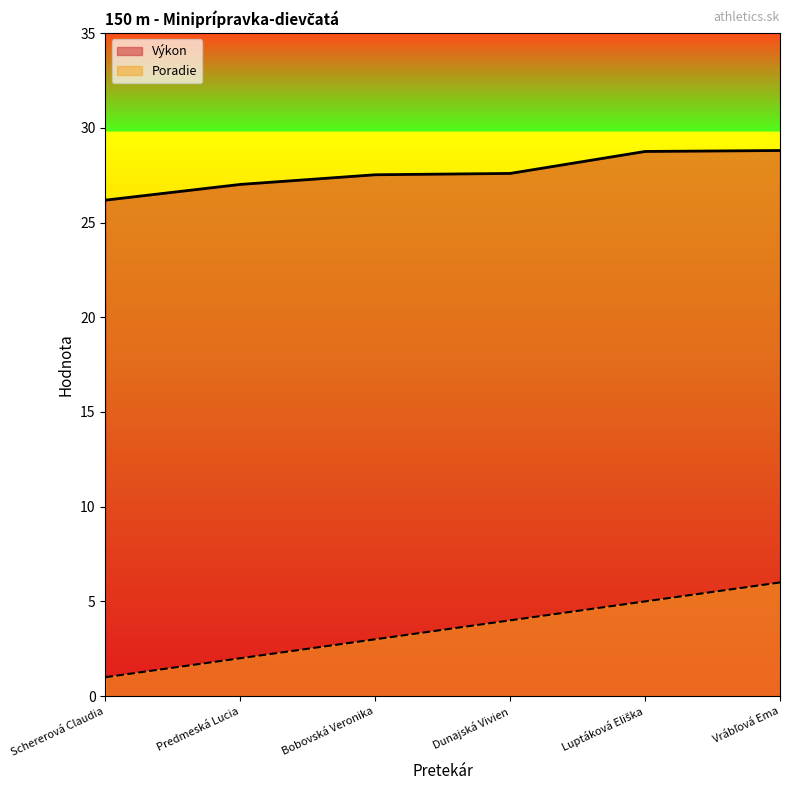

What is the label of the 1st point from the right?

Vrábľová Ema